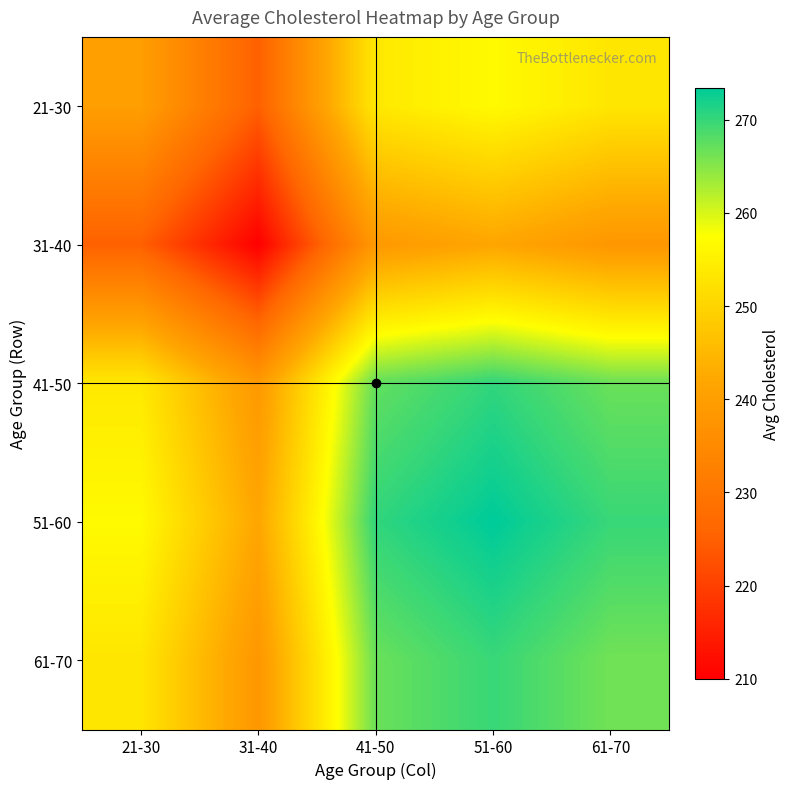

At which category does the chart reach its peak across all series?

51-60